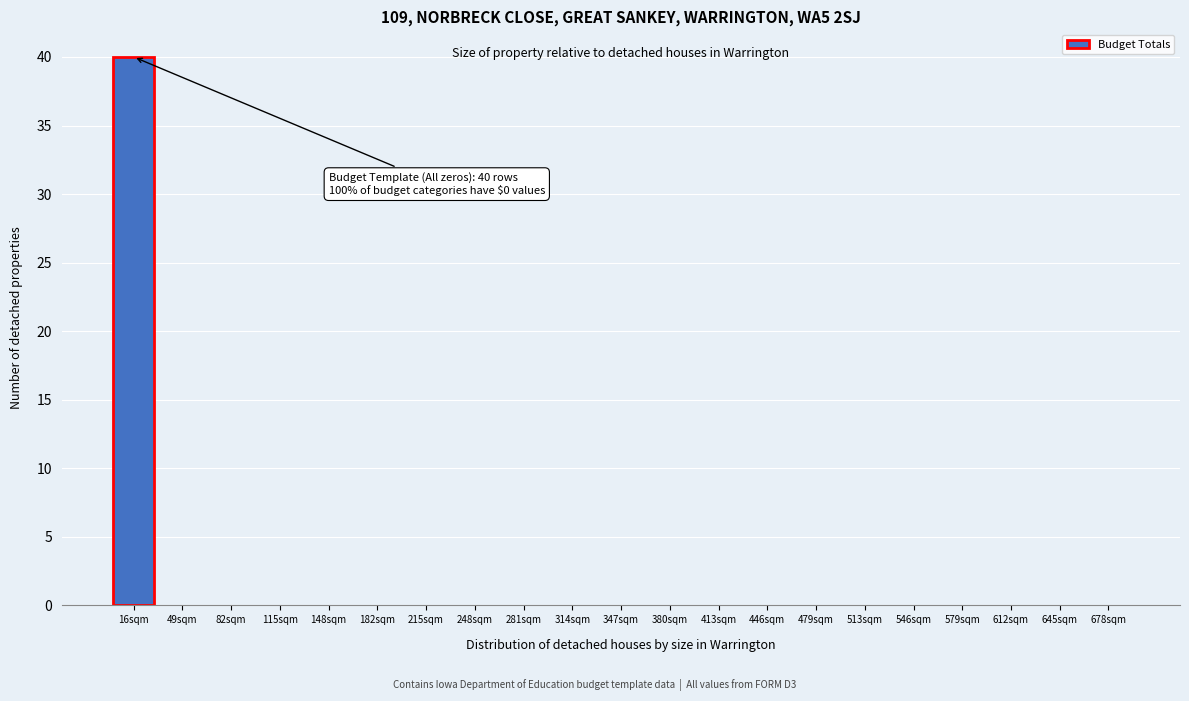

Reading left to right, what are all the values shown in this chart?

16sqm=40	49sqm=0	82sqm=0	115sqm=0	148sqm=0	182sqm=0	215sqm=0	248sqm=0	281sqm=0	314sqm=0	347sqm=0	380sqm=0	413sqm=0	446sqm=0	479sqm=0	513sqm=0	546sqm=0	579sqm=0	612sqm=0	645sqm=0	678sqm=0